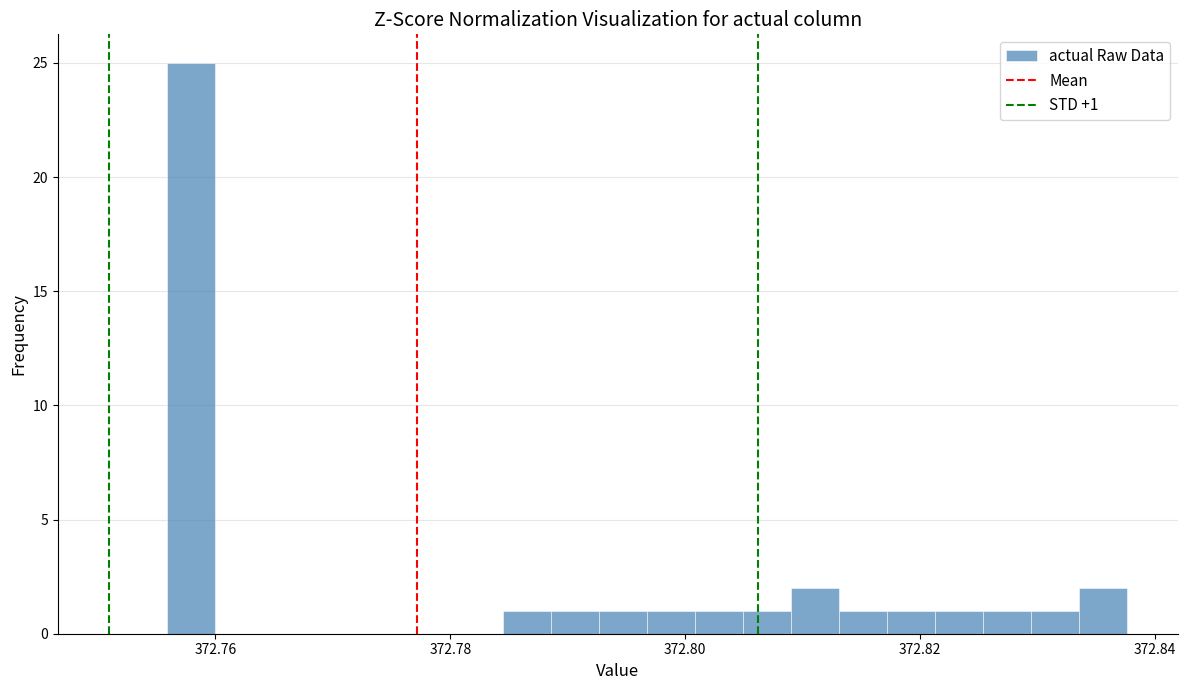

Around what value on the x-axis is the tallest bar? Give the approximate position of its centre, as read against the axis.

372.758